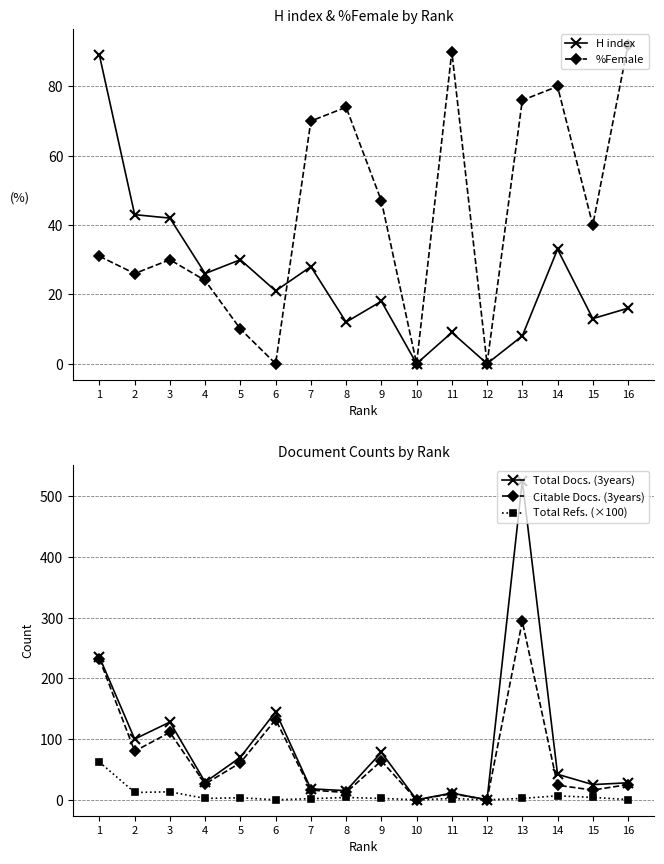

How many data points in Total Docs. (3years) are less than 42?

8